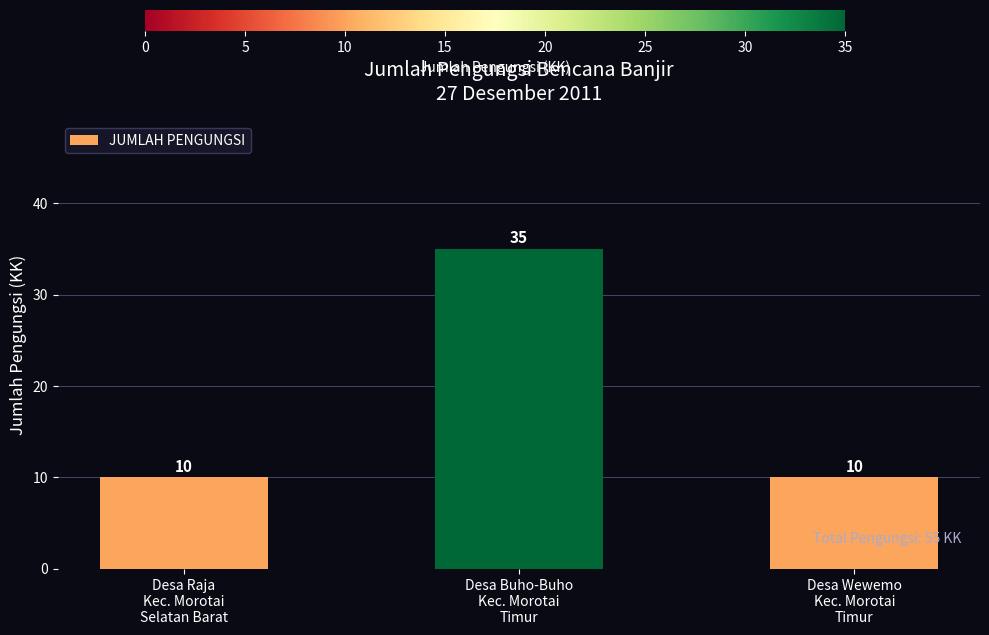

Reading left to right, extract all data points from this chart.

10	35	10